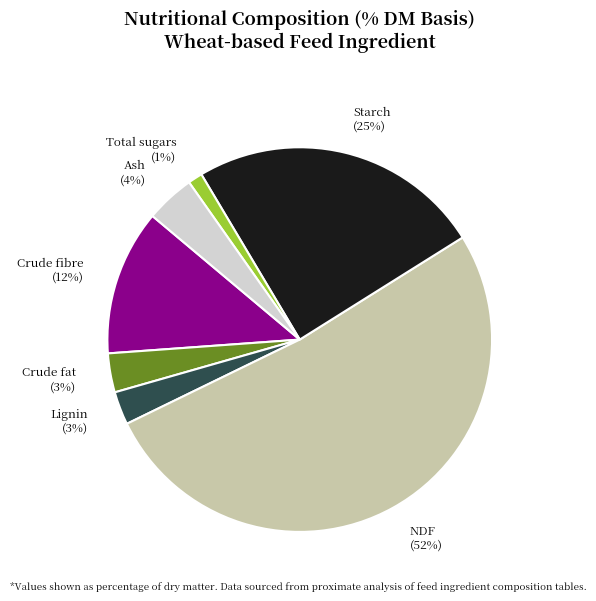

Which category has the smallest portion of the pie?

Total sugars